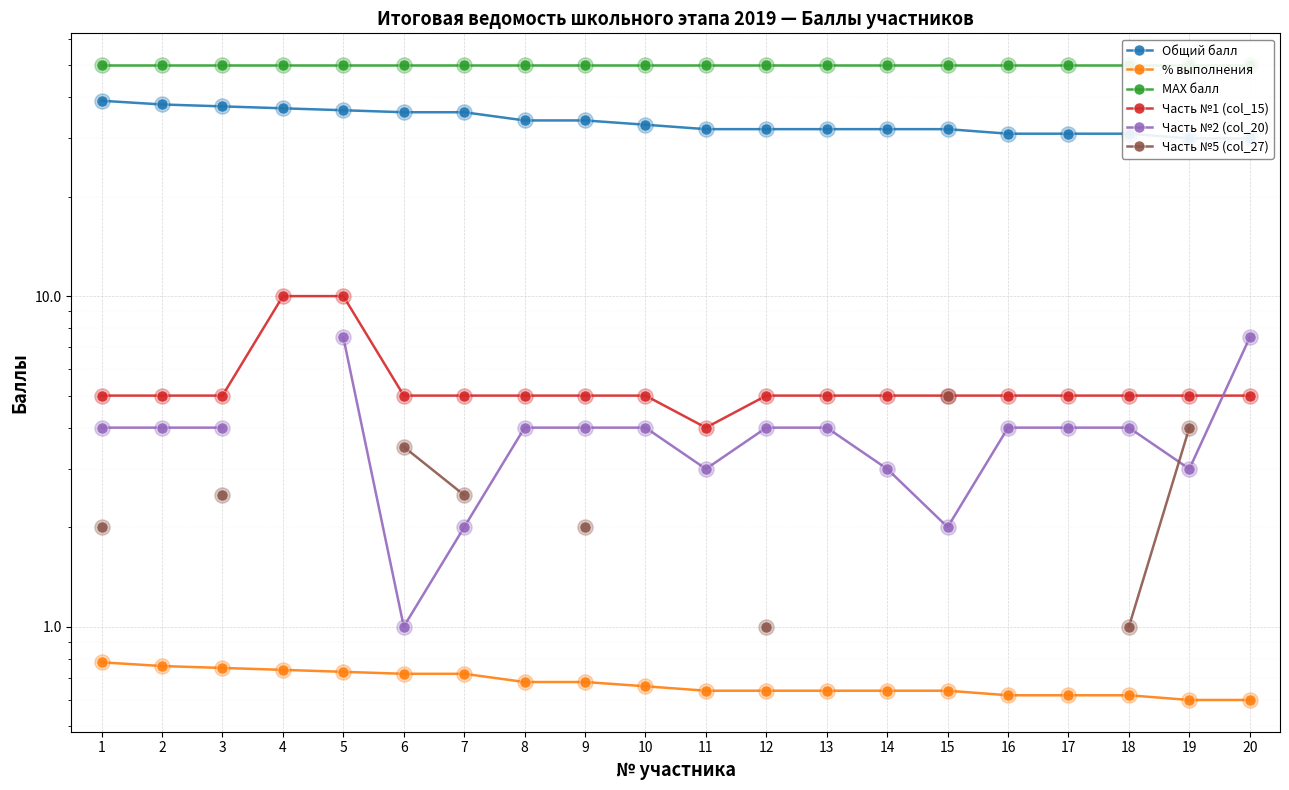

What are all the series names shown in the legend?

Общий балл, % выполнения, МАХ балл, Часть №1 (col_15), Часть №2 (col_20), Часть №5 (col_27)